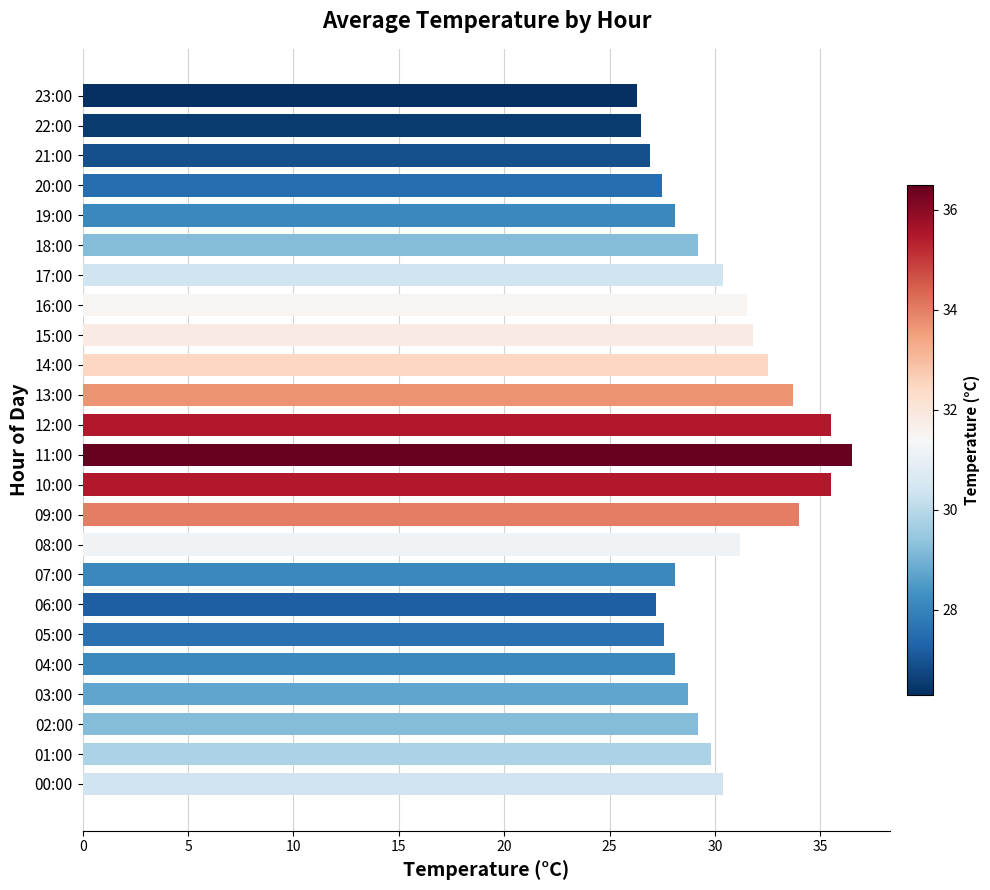

True or false: the data shows 26.3 at 23:00.

True